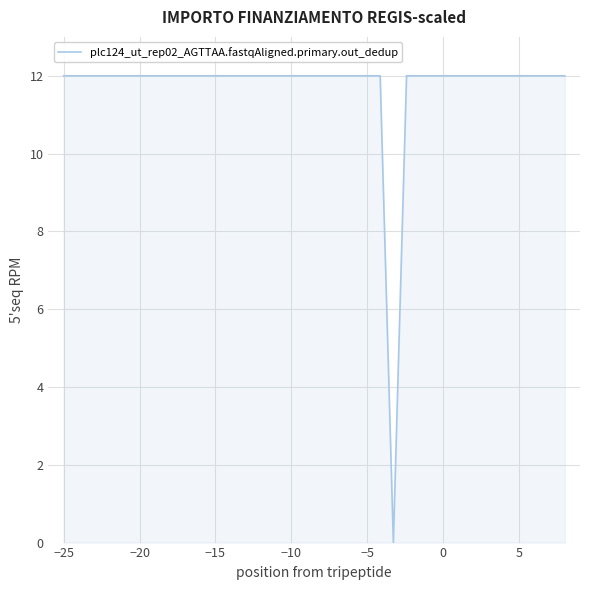

What is the difference between the maximum and minimum values?

12